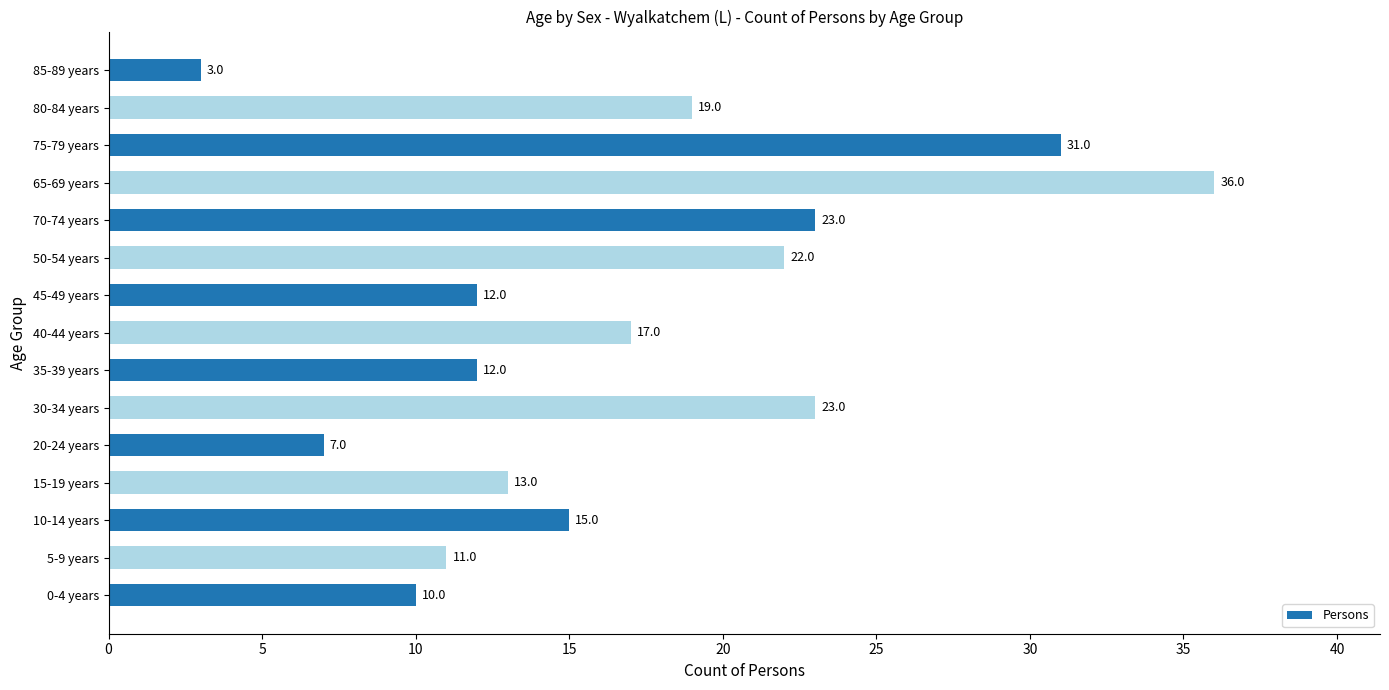

Reading bottom to top, extract all data points from this chart.

0-4 years=10	5-9 years=11	10-14 years=15	15-19 years=13	20-24 years=7	30-34 years=23	35-39 years=12	40-44 years=17	45-49 years=12	50-54 years=22	70-74 years=23	65-69 years=36	75-79 years=31	80-84 years=19	85-89 years=3